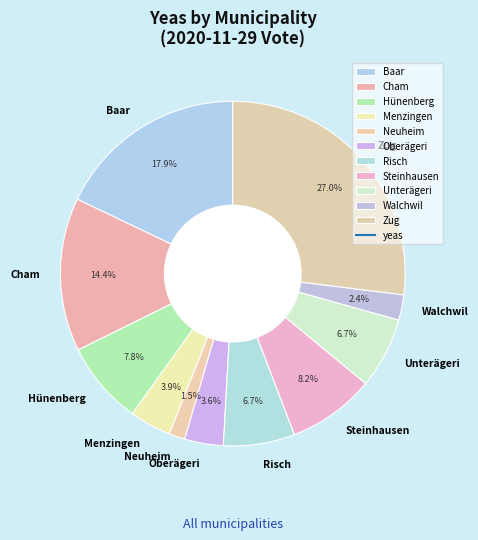

Between Neuheim and Cham, which is larger?

Cham